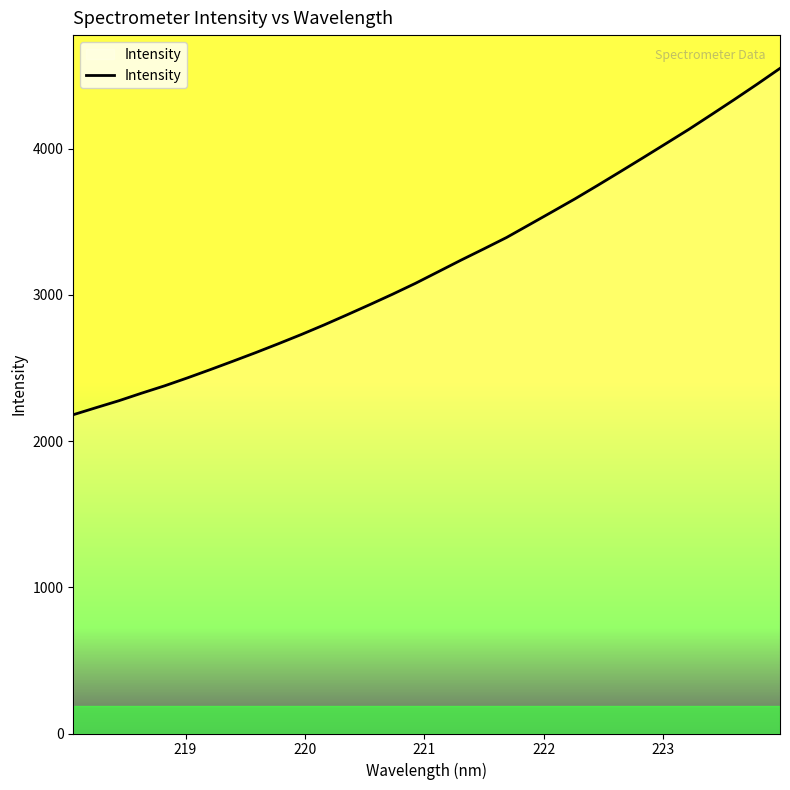

What is the smallest value displayed?

2180.4